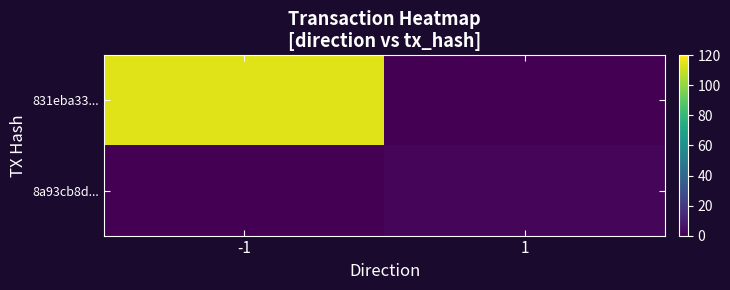

Which category has the highest value across all series?

-1